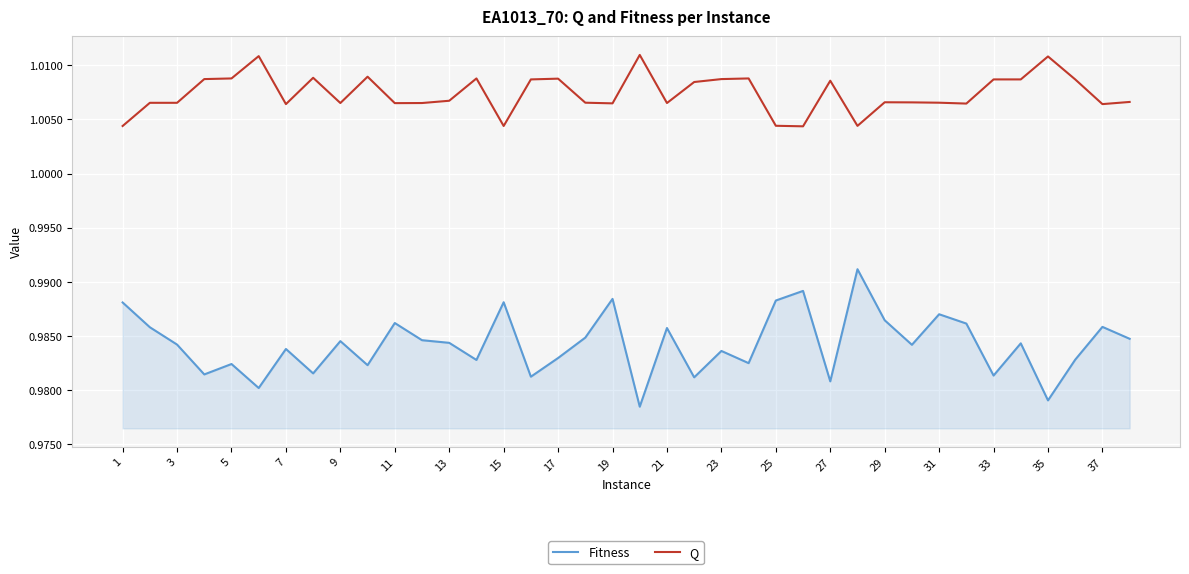

Count the Fitness values in the range 0 to 1.

38